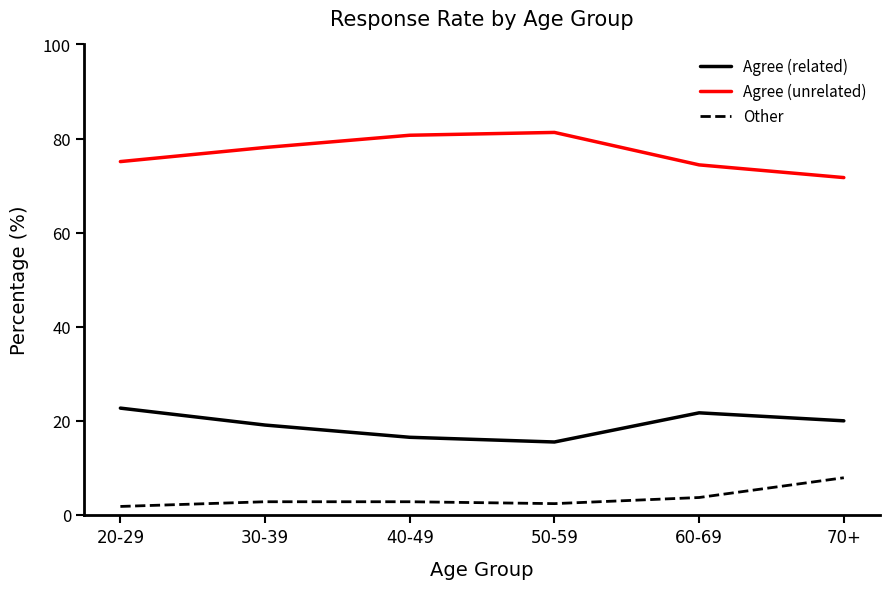

True or false: Other and Agree (related) intersect in this chart.

False